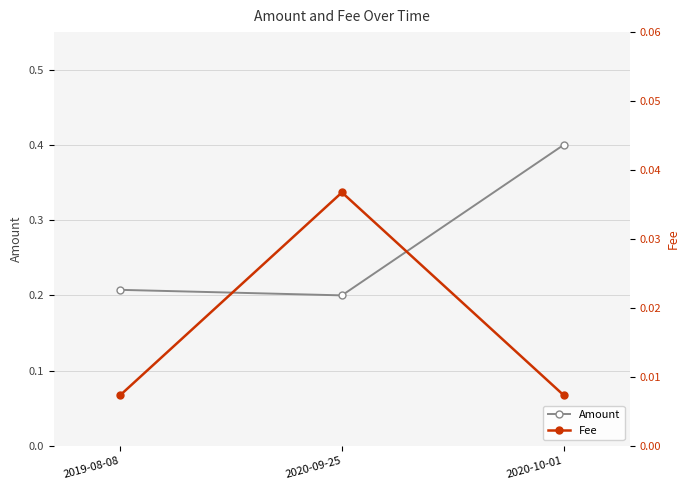

What is the sum of the Amount values at 2020-09-25 and 2019-08-08?

0.4